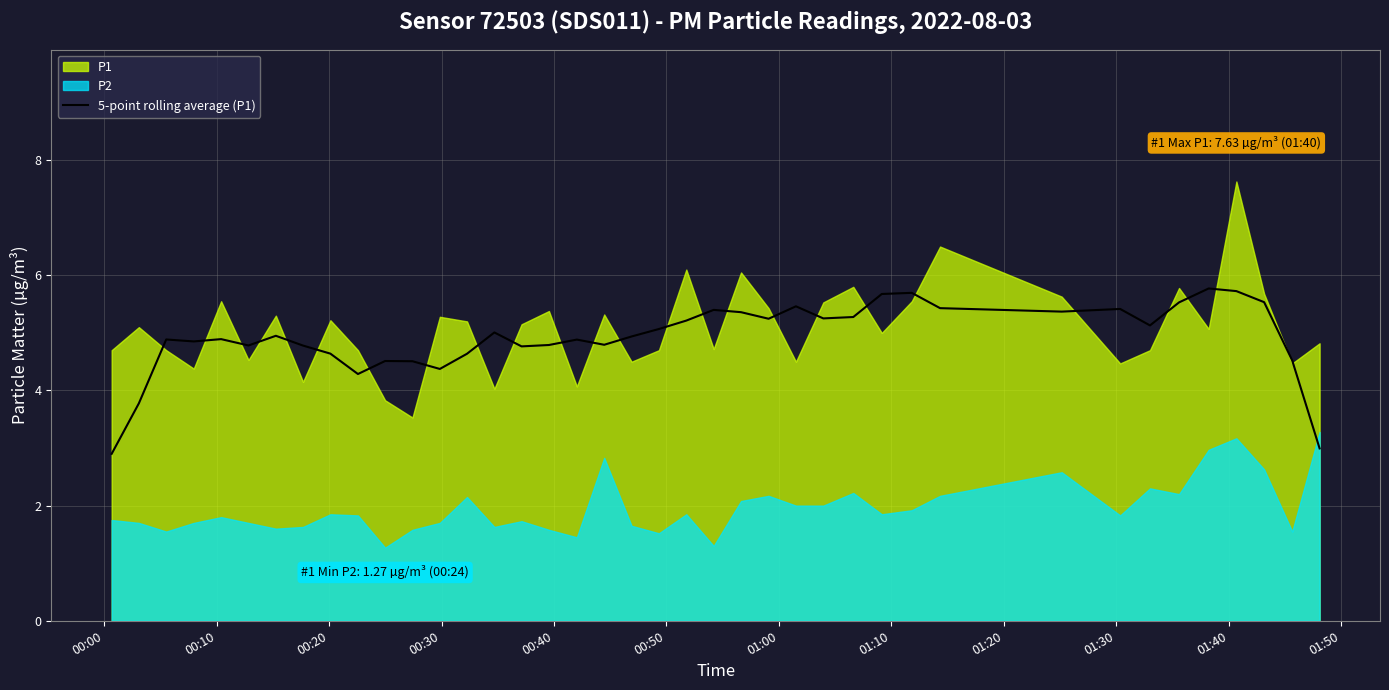

Is it true that the value at 00:50 is 4.8?

True